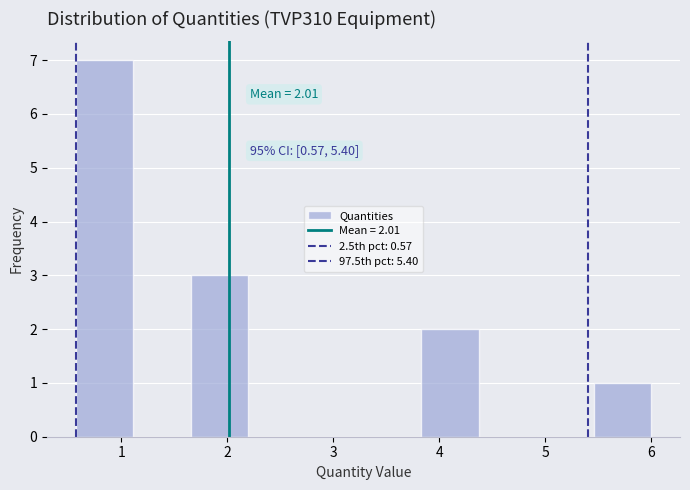

Which range on the x-axis has the tallest bar?

0.6 to 1.1